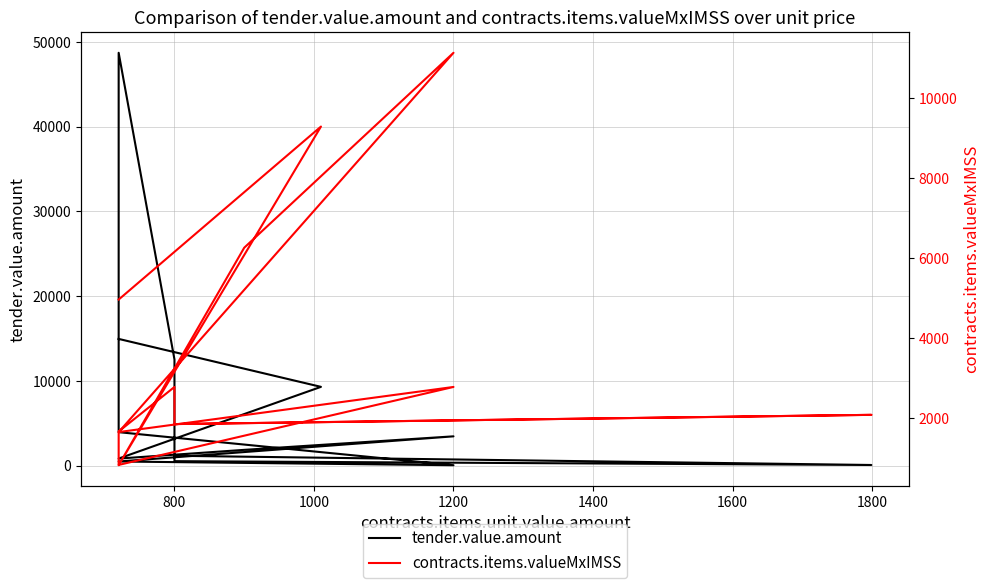

In contracts.items.valueMxIMSS, how many points are higher than both neighbors (excluding endpoints)?

5